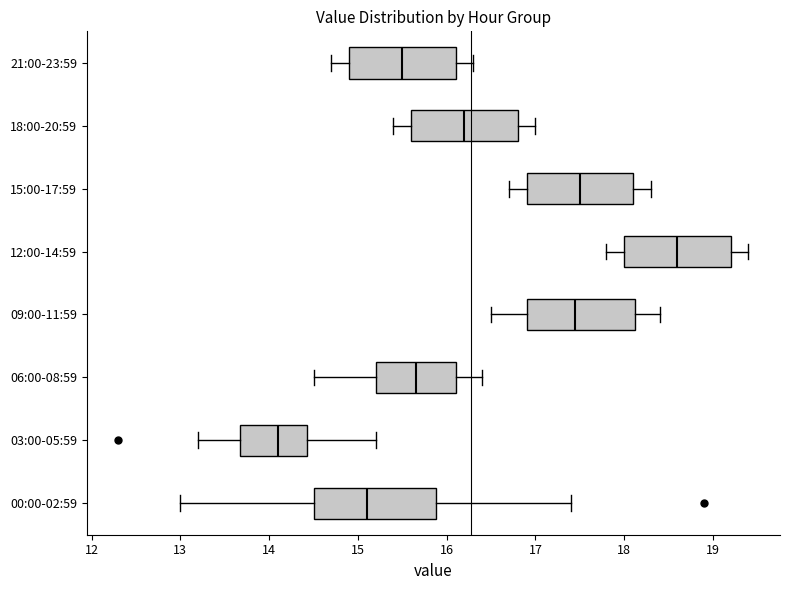

Reading bottom to top, read every box against the x-axis: the position of its median line, the range the box covers, and the ends of its whiskers. The values are not printed on the chart, so give them approximately, as read against the axis.

00:00-02:59: median 15.1, box 14.5 to 15.9, whiskers 13.0 to 17.4
03:00-05:59: median 14.1, box 13.7 to 14.4, whiskers 13.2 to 15.2
06:00-08:59: median 15.7, box 15.2 to 16.1, whiskers 14.5 to 16.4
09:00-11:59: median 17.5, box 16.9 to 18.1, whiskers 16.5 to 18.4
12:00-14:59: median 18.6, box 18.0 to 19.2, whiskers 17.8 to 19.4
15:00-17:59: median 17.5, box 16.9 to 18.1, whiskers 16.7 to 18.3
18:00-20:59: median 16.2, box 15.6 to 16.8, whiskers 15.4 to 17.0
21:00-23:59: median 15.5, box 14.9 to 16.1, whiskers 14.7 to 16.3